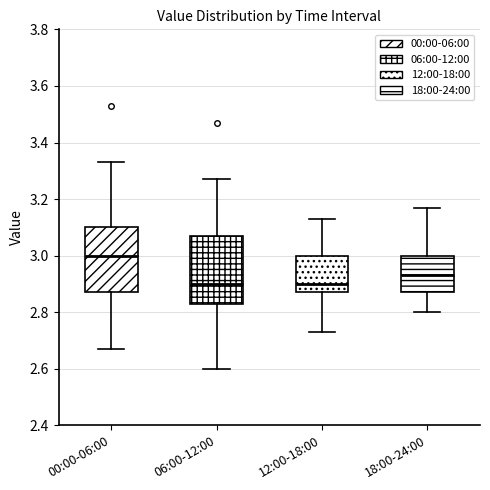

Which box has the highest median line?

00:00-06:00